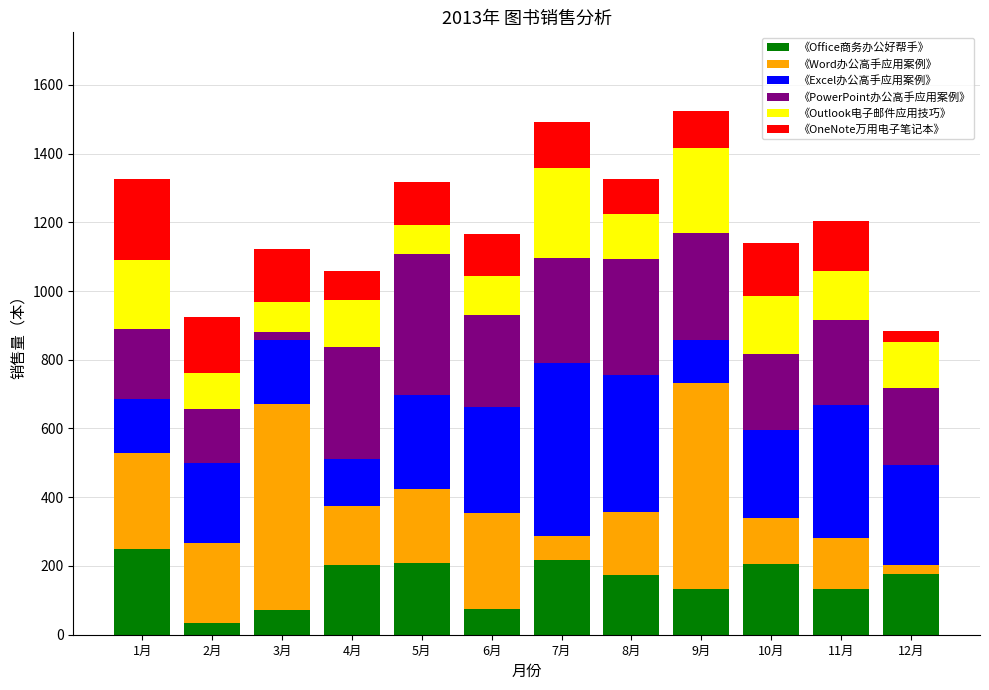

What is the total value across all series at 8月?

1325